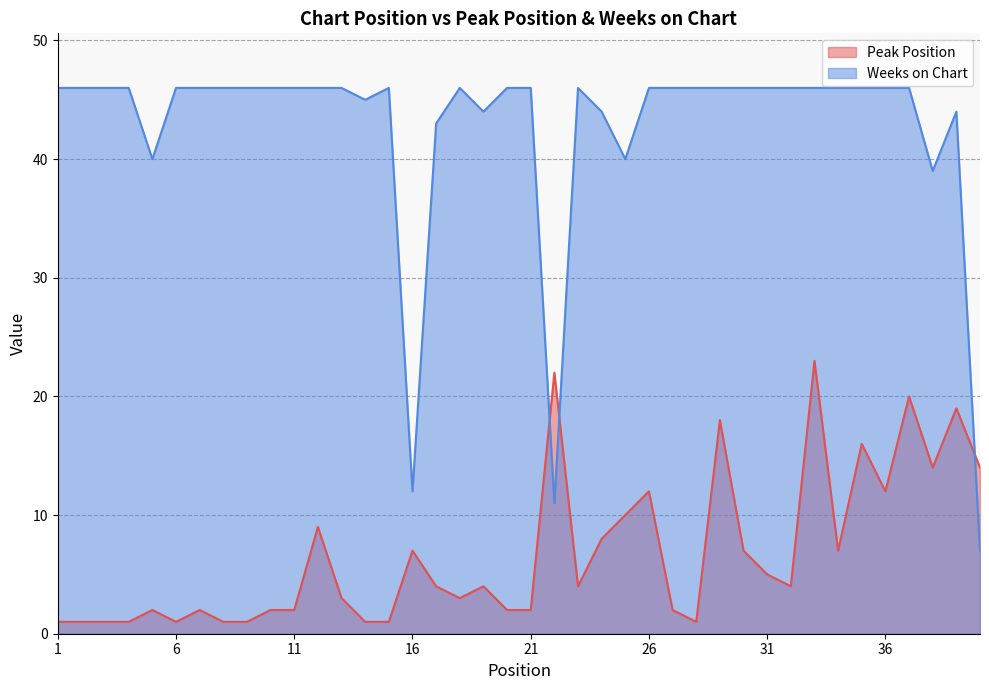

After their last crossing, which series has the higher values: Peak Position or Weeks on Chart?

Peak Position